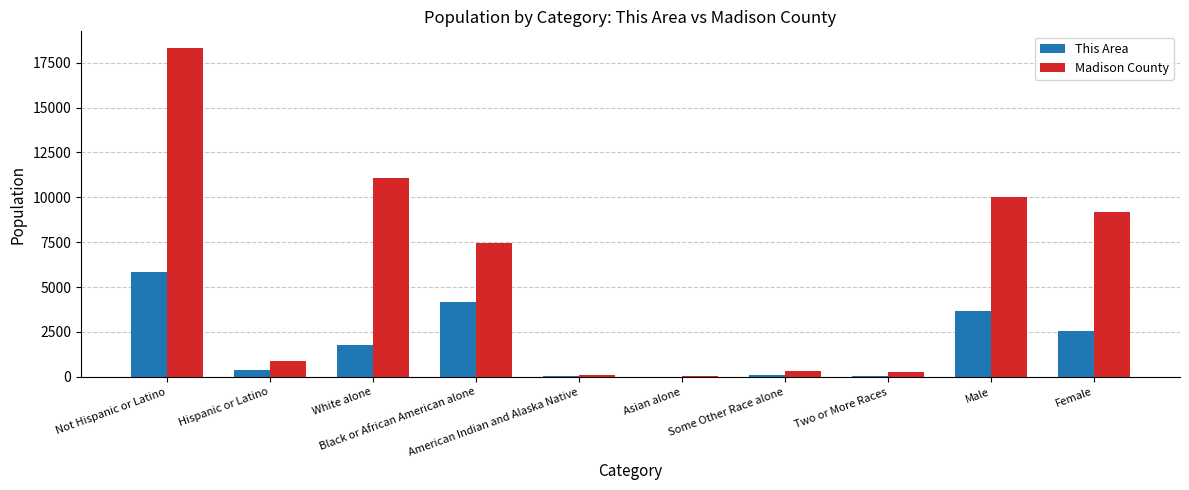

Which series has the largest total across all categories?

Madison County